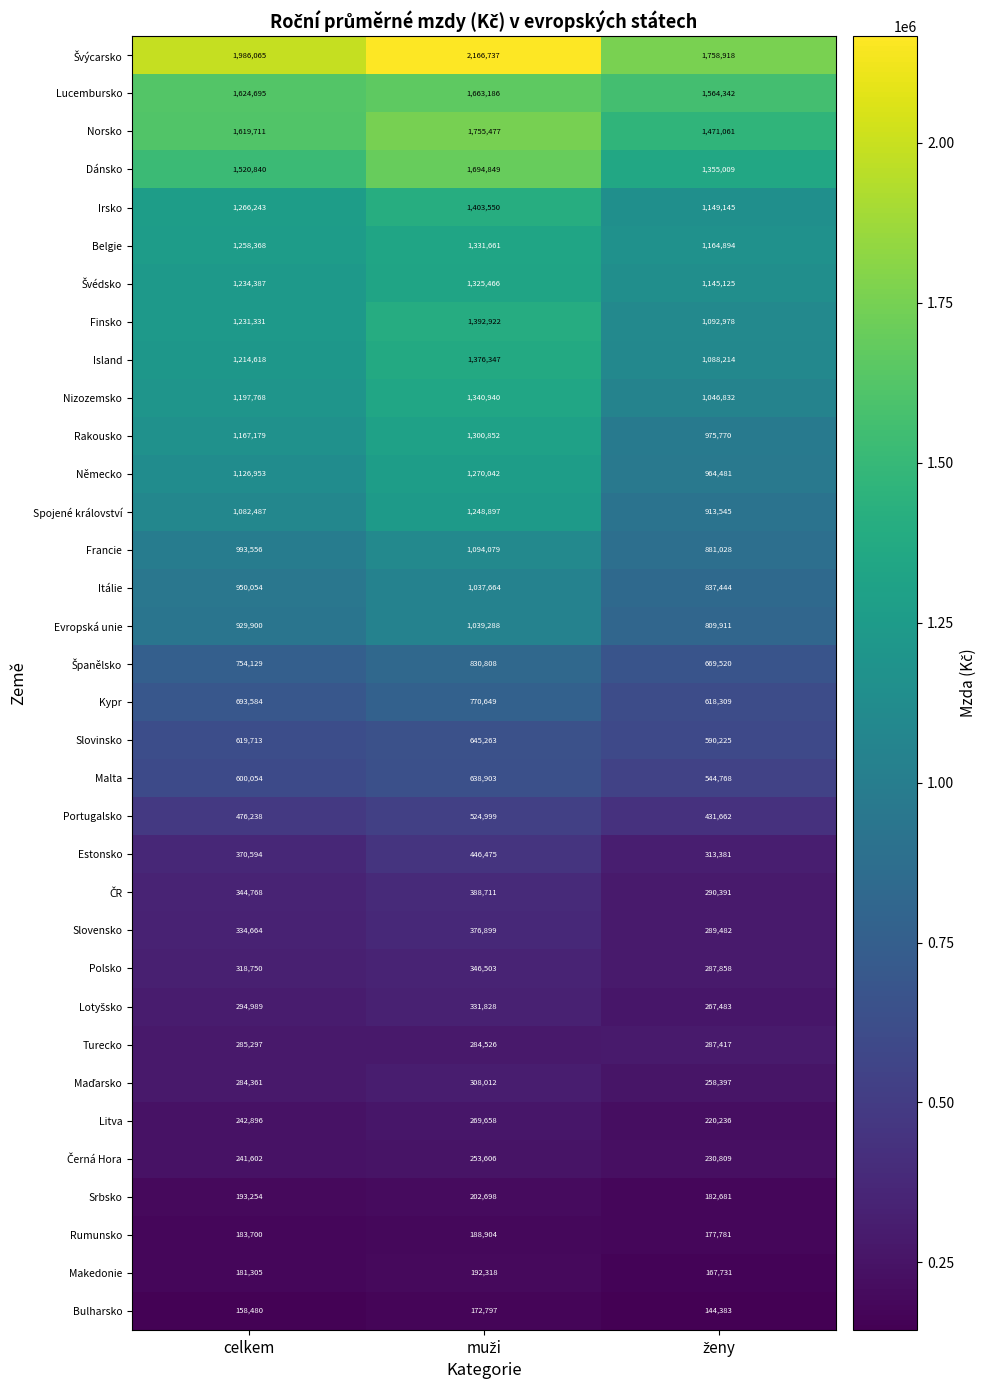

Count the Finsko values in the range 1092978 to 1392922.

3